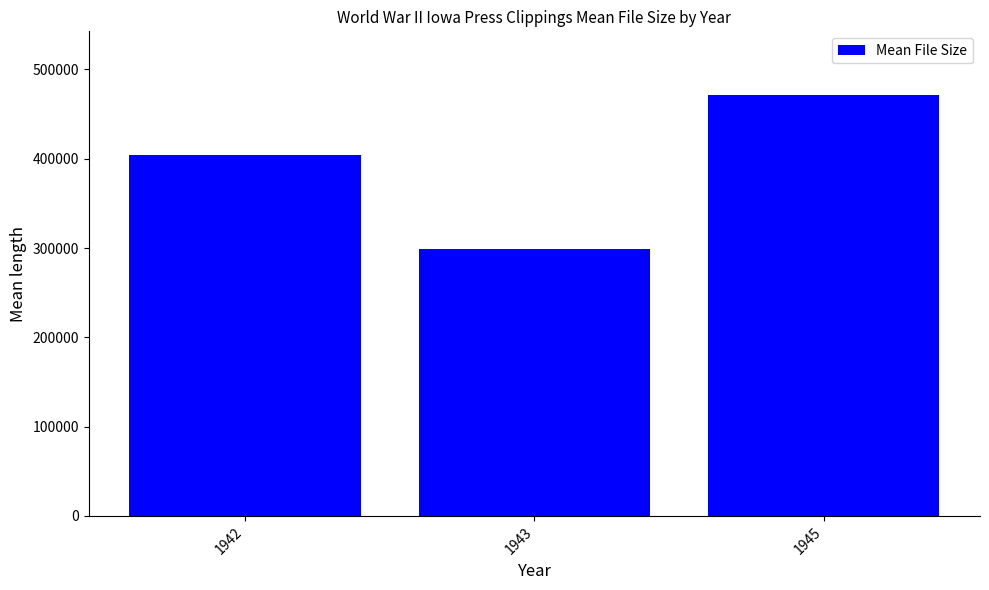

Which category has the lowest value across all series?

1943